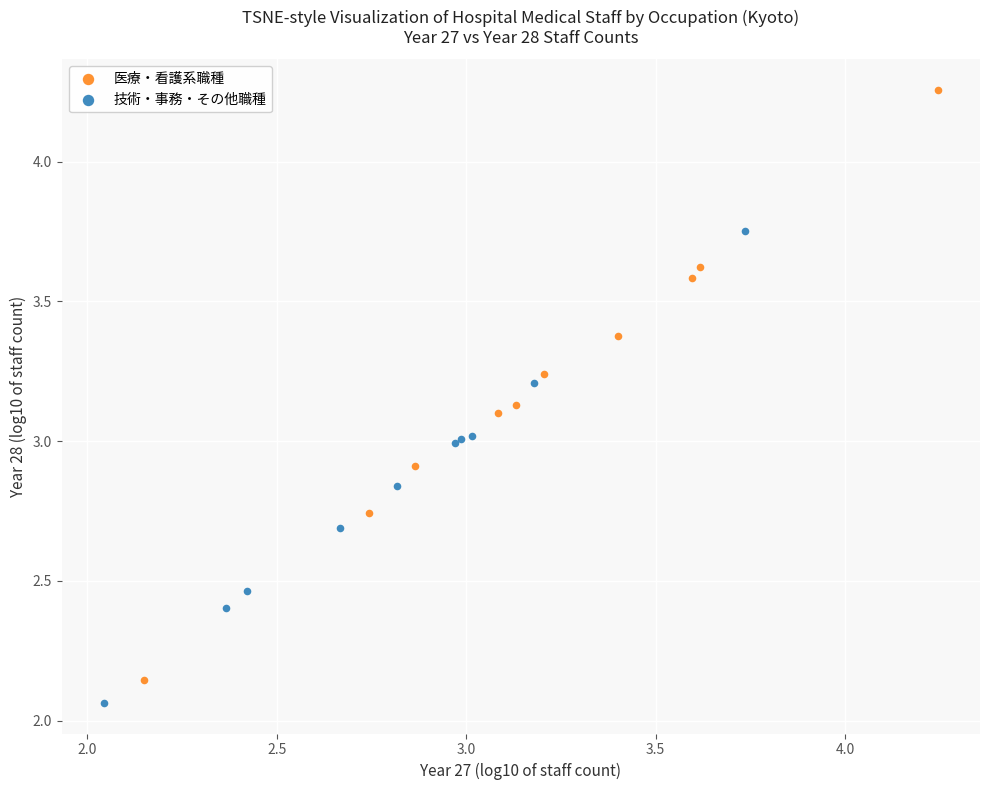

Which series reaches the maximum Y coordinate?

医療・看護系職種